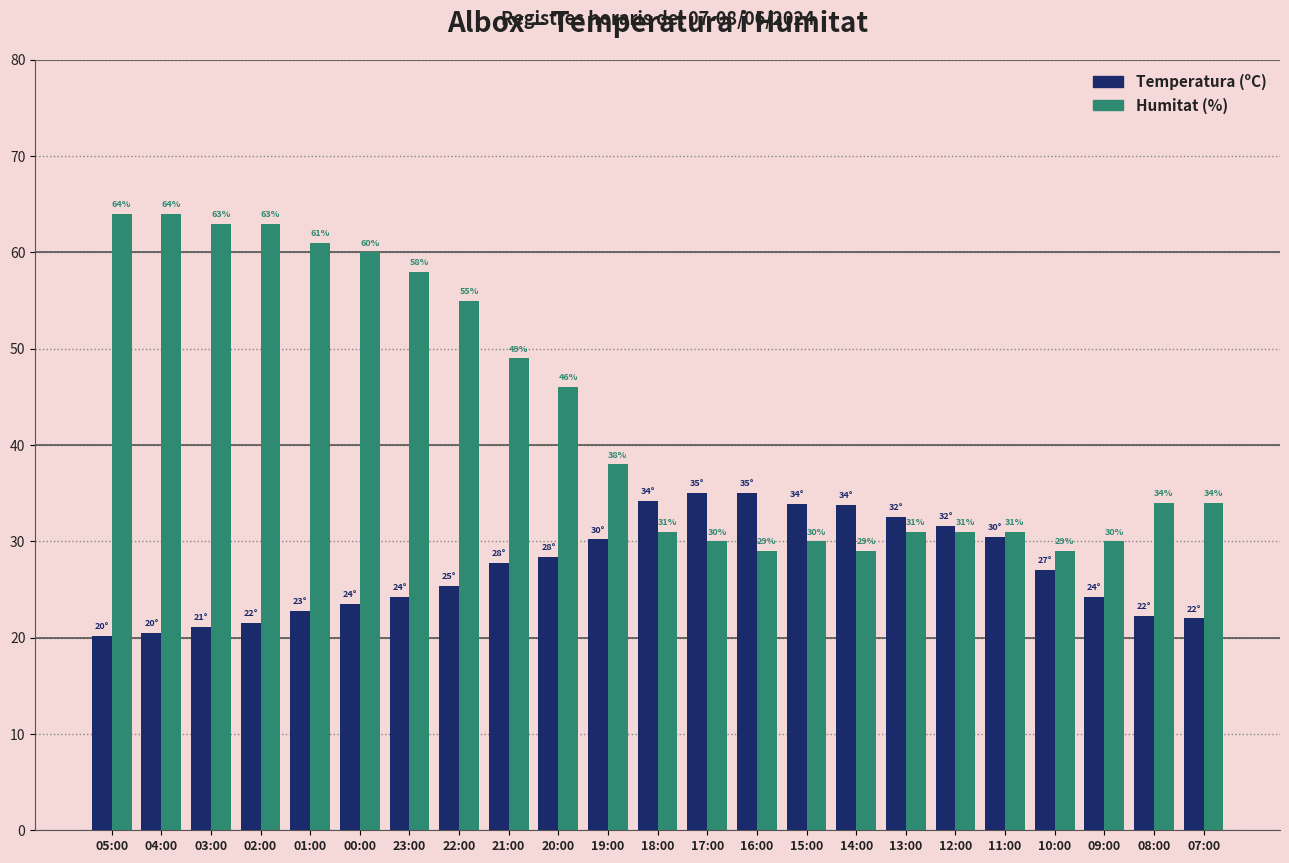

Is the value of Temperatura (ºC) at 05:00 greater than the value of Humitat (%) at 12:00?

No